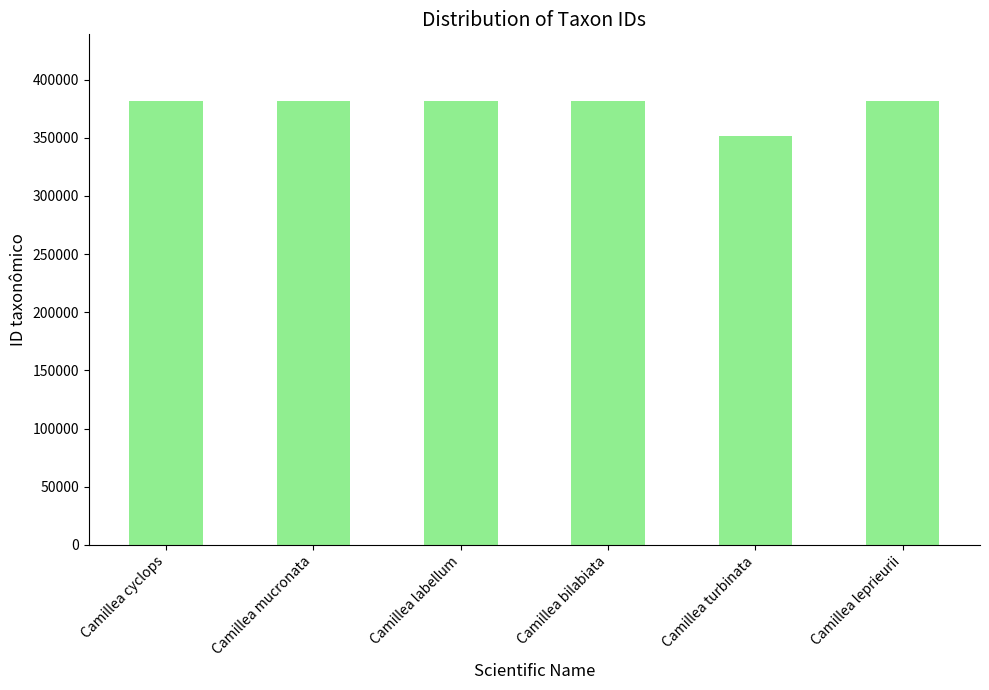

What is the label of the 3rd bar from the left?

Camillea labellum